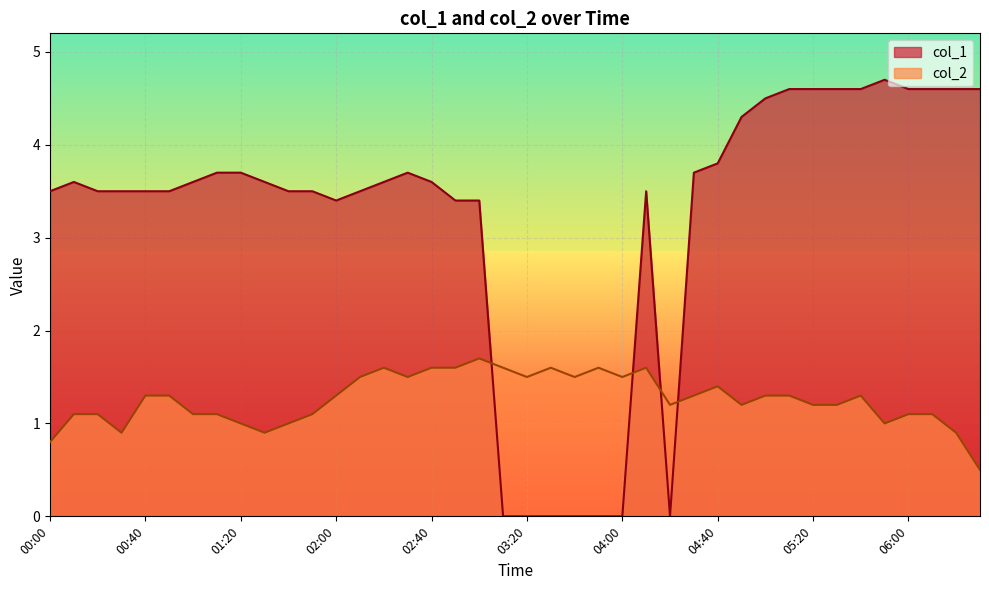

What is the maximum value for col_1?

4.7